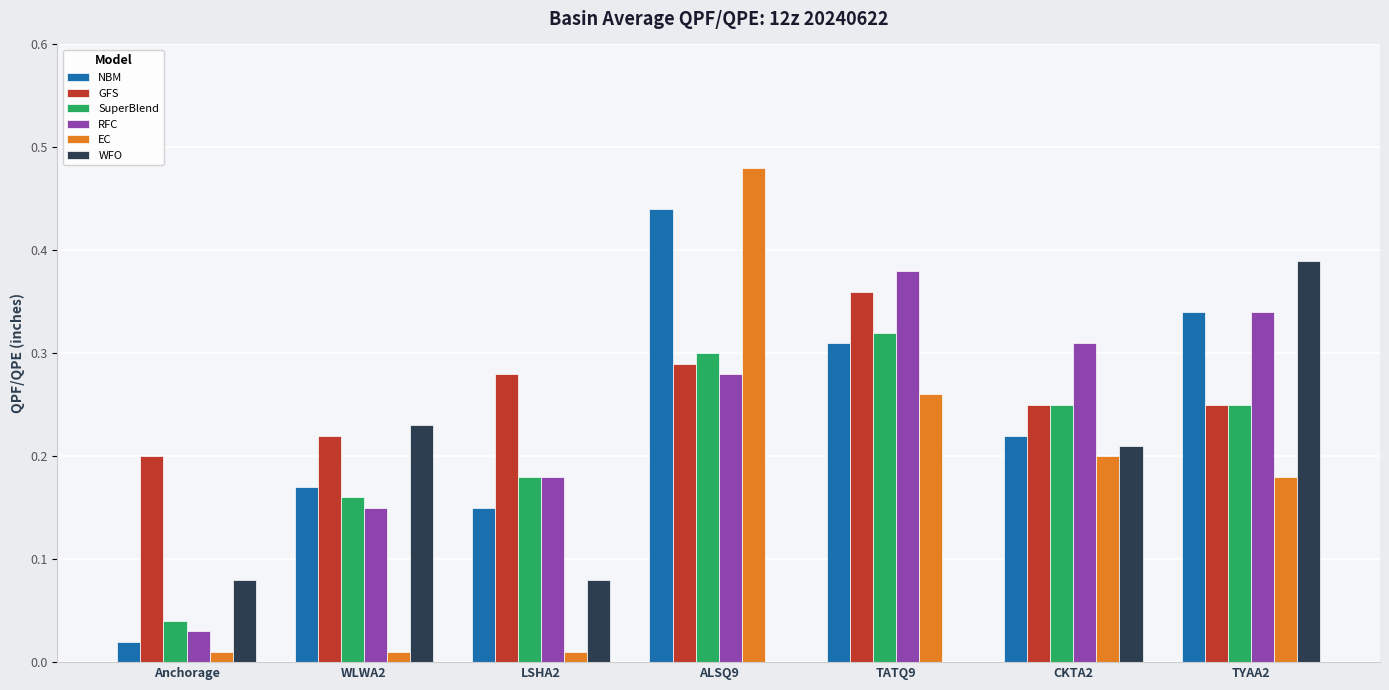

What are all the series names shown in the legend?

NBM, GFS, SuperBlend, RFC, EC, WFO